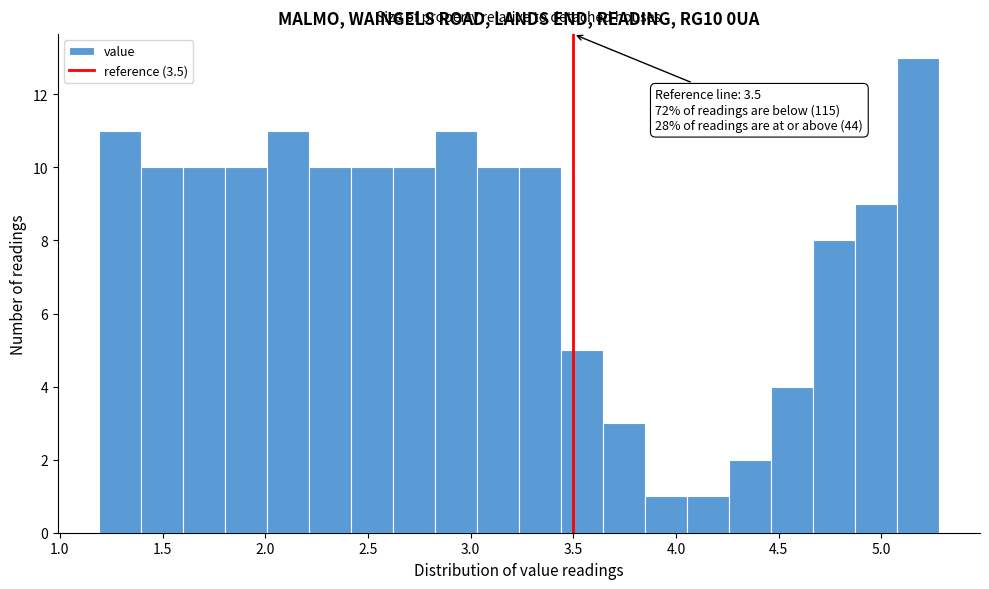

Which range on the x-axis has the tallest bar?

5.10 to 5.30